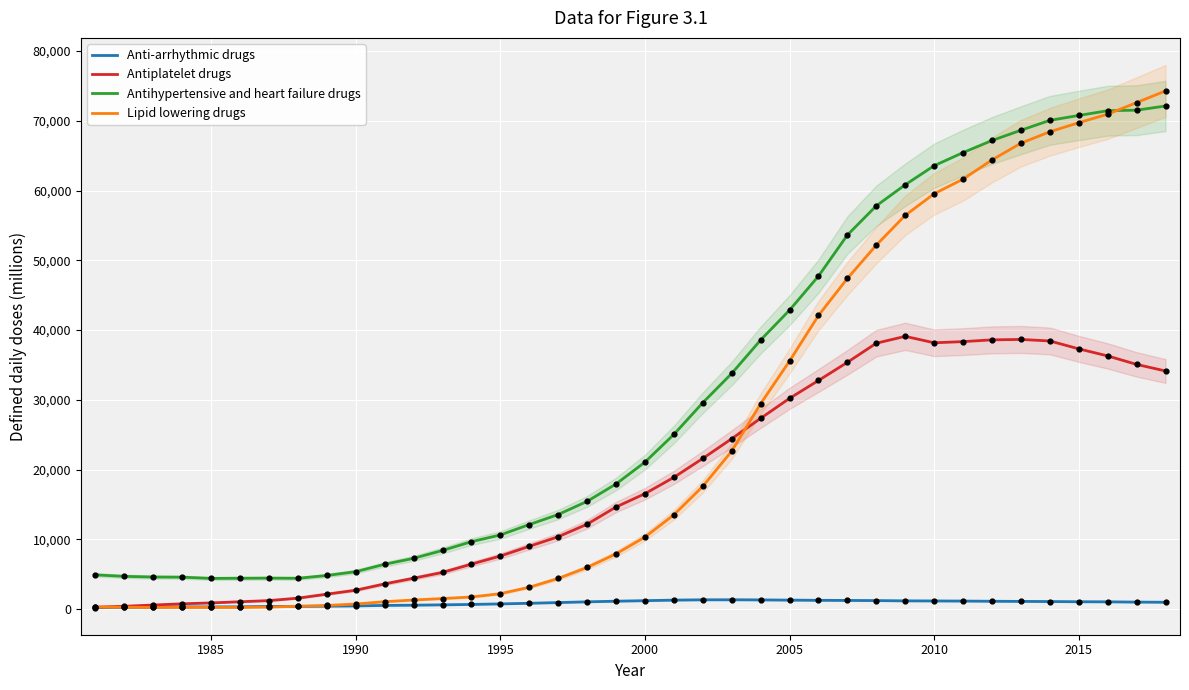

Which series reaches the minimum Y coordinate?

Anti-arrhythmic drugs